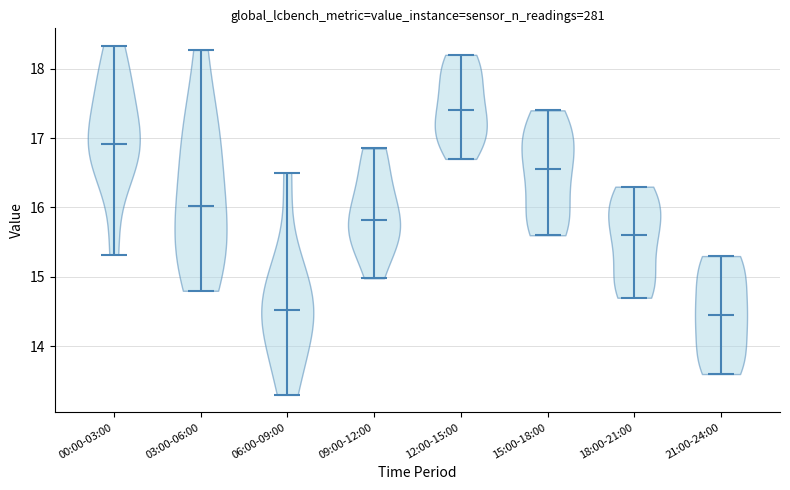

Reading left to right, read every violin against the y-axis: where its median line is, and the lowest and highest points it reaches. The values are not printed on the chart, so give them approximately, as read against the axis.

00:00-03:00: median line 16.9, lowest point 15.3, highest point 18.3
03:00-06:00: median line 16.0, lowest point 14.8, highest point 18.3
06:00-09:00: median line 14.5, lowest point 13.3, highest point 16.5
09:00-12:00: median line 15.8, lowest point 15.0, highest point 16.9
12:00-15:00: median line 17.4, lowest point 16.7, highest point 18.2
15:00-18:00: median line 16.6, lowest point 15.6, highest point 17.4
18:00-21:00: median line 15.6, lowest point 14.7, highest point 16.3
21:00-24:00: median line 14.5, lowest point 13.6, highest point 15.3